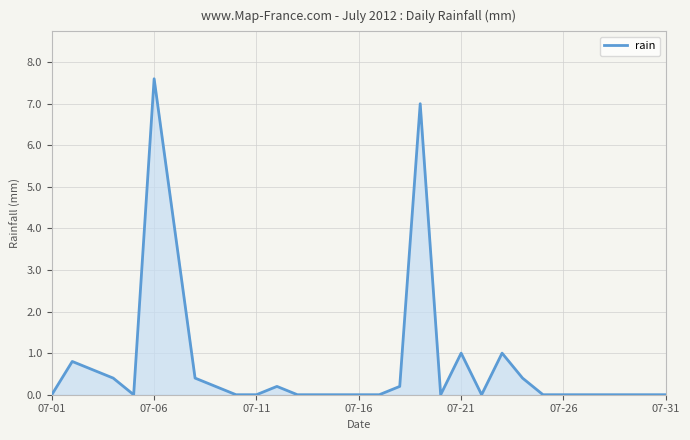

What is the maximum value shown in the chart?

7.6